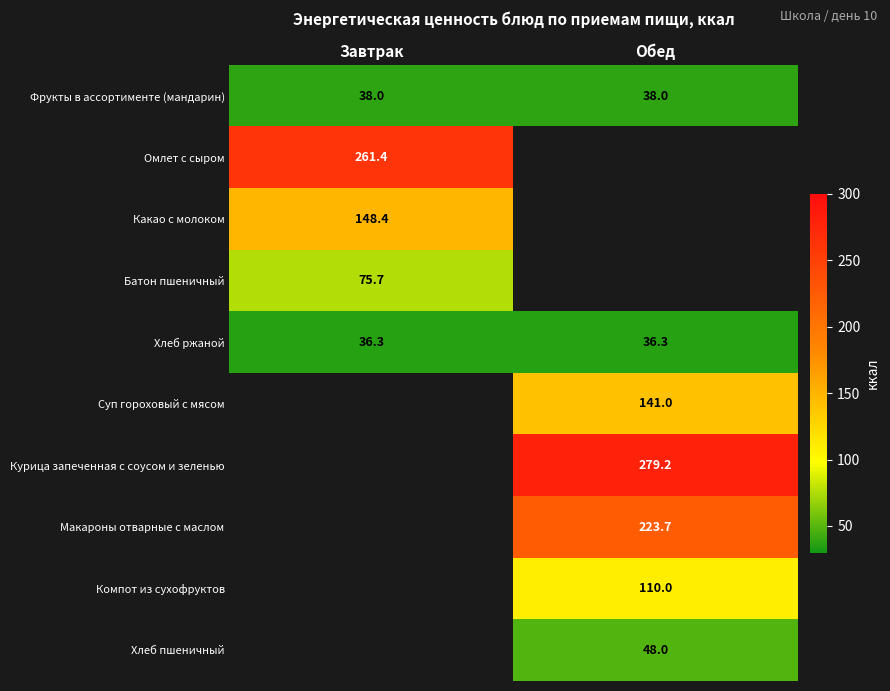

At how many categories does at least one series exceed 180?

2